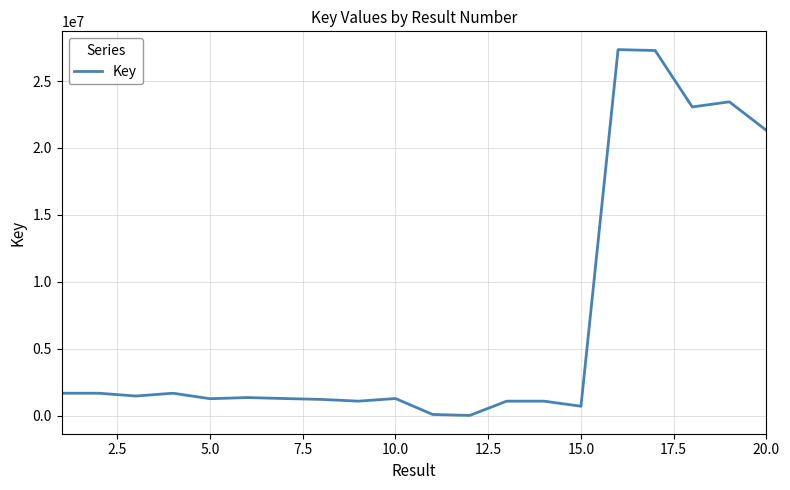

What is the smallest value displayed?

7611